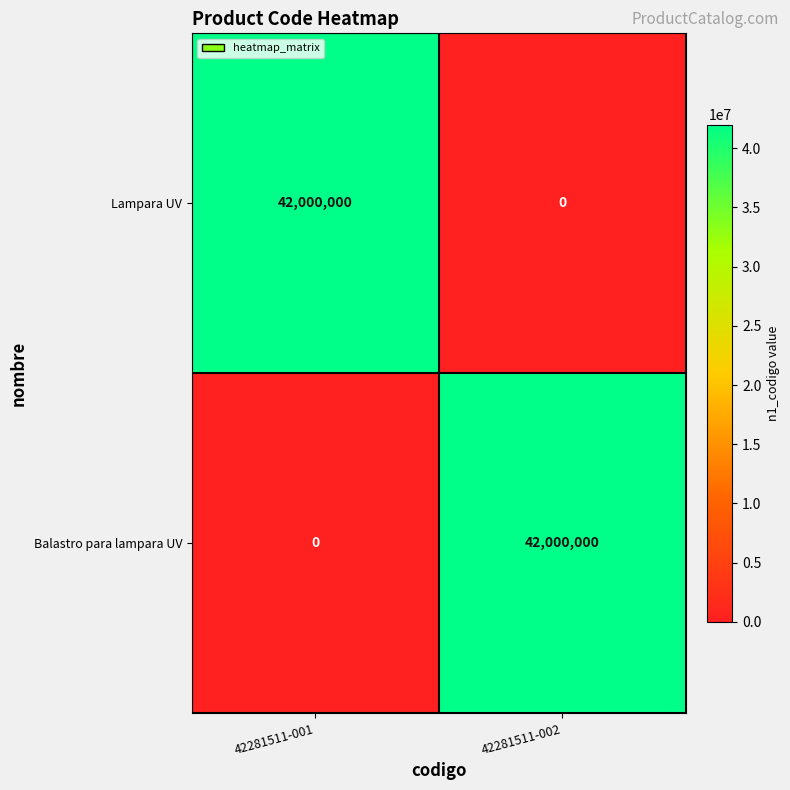

Is it true that Lampara UV equals 0 at 42281511-002?

True